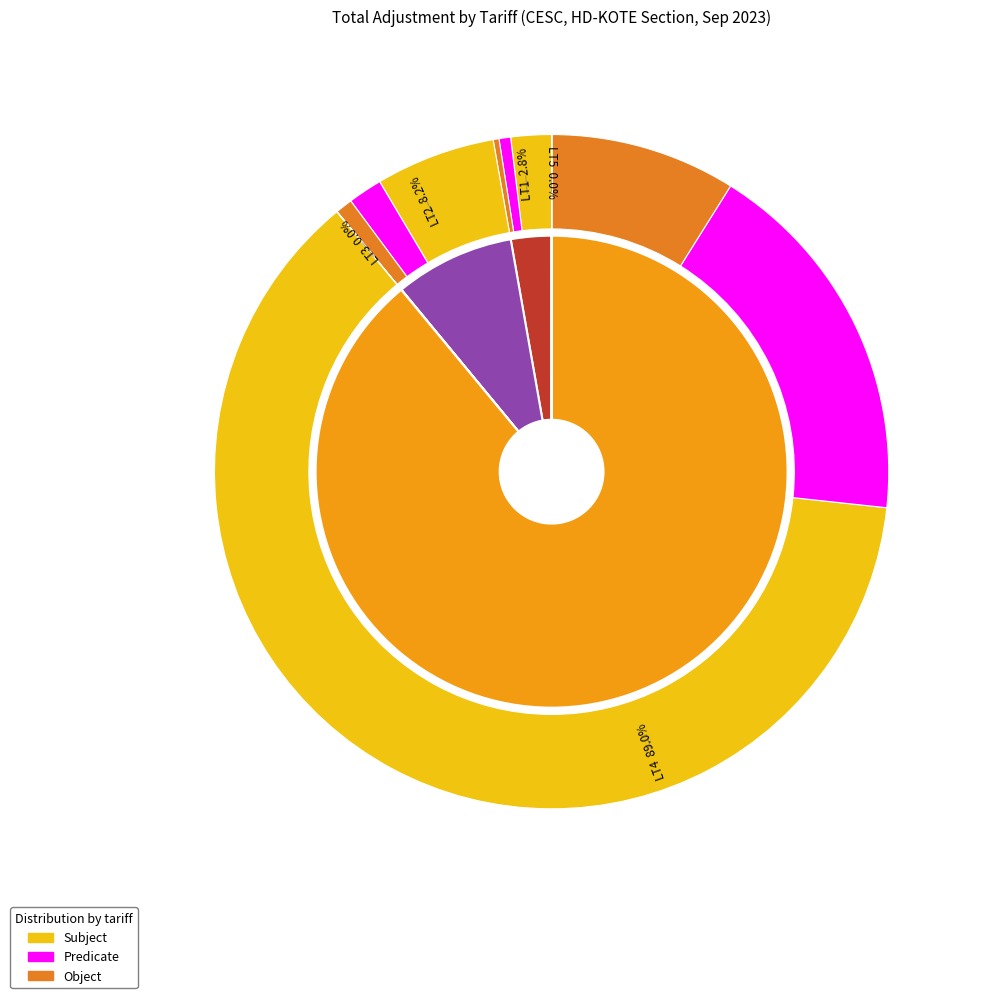

What percentage do LT2 and LT4 together represent?

97.2%